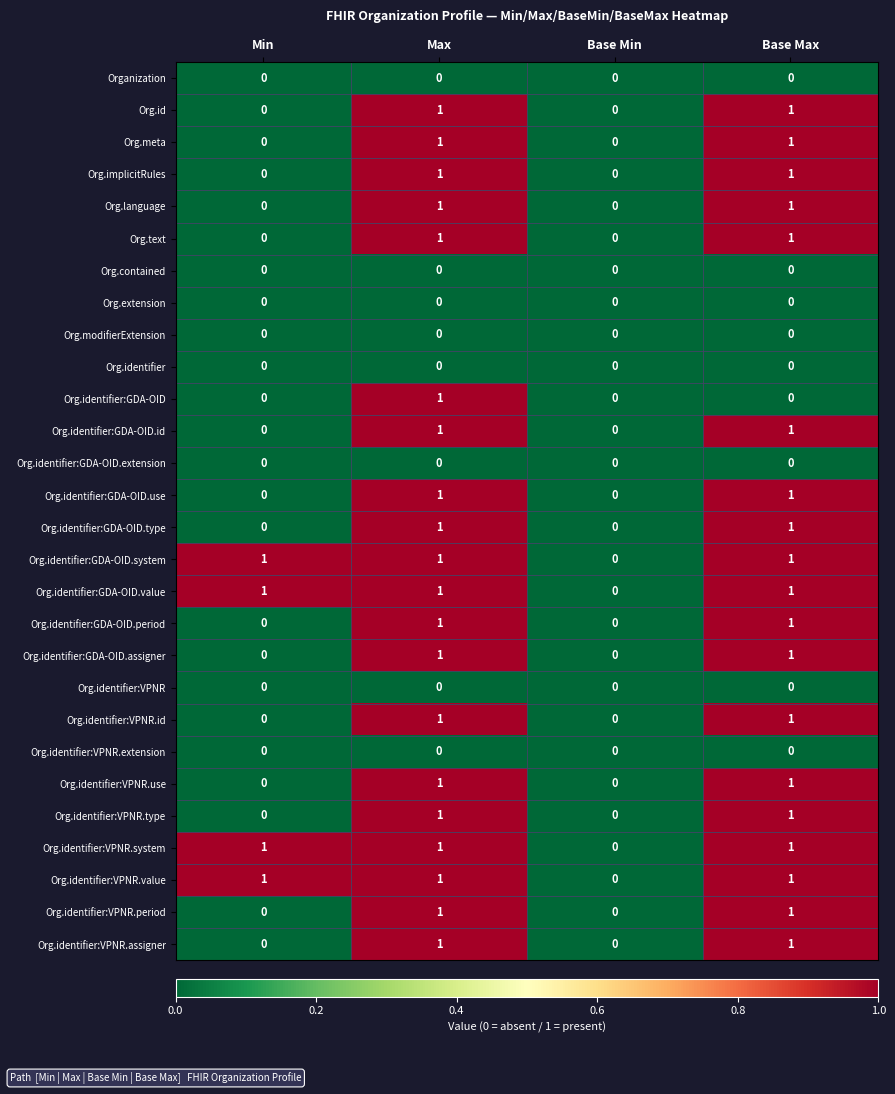

How many Org.identifier:GDA-OID.system values are between 1 and 2?

3